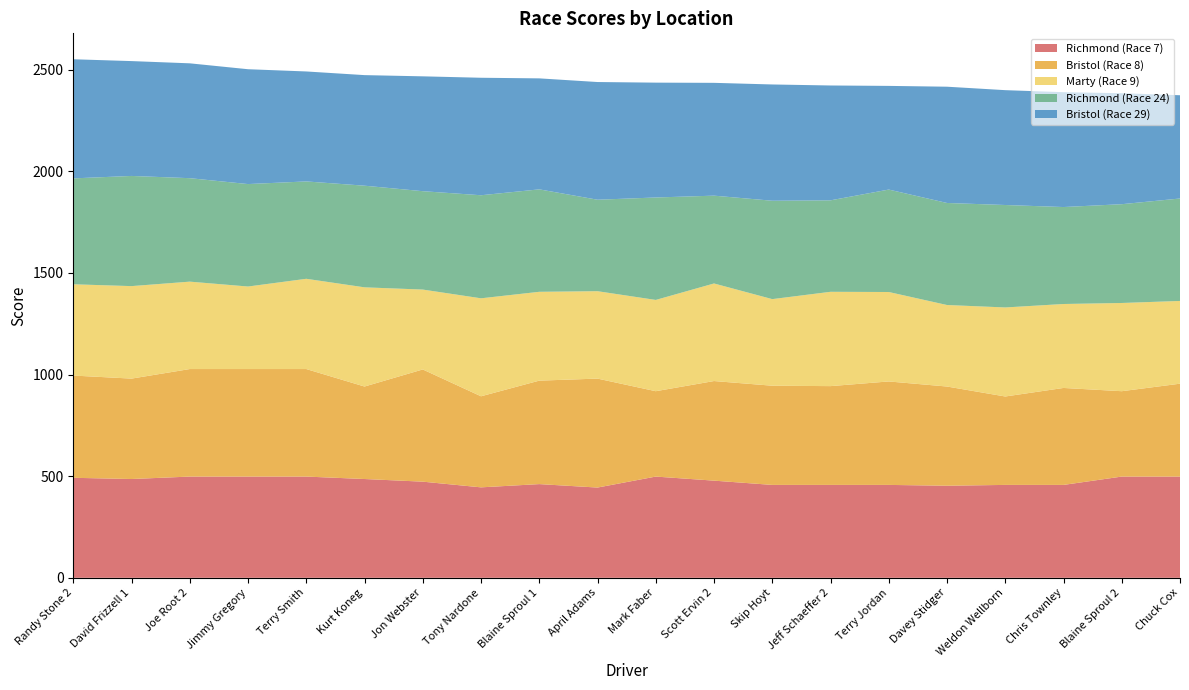

Reading left to right, transcribe all the data shown in this chart.

Richmond (Race 7): 492	486	498	498	498	486	473	445	461	444	498	478	457	457	457	453	457	457	498	498
Bristol (Race 8): 503	494	529	529	529	455	552	448	509	536	420	490	488	486	509	488	435	477	420	457
Marty (Race 9): 449	455	430	406	444	488	393	482	437	430	449	480	426	464	440	401	438	413	434	407
Richmond (Race 24): 521	542	509	504	479	500	484	507	504	450	504	432	484	450	504	502	504	477	486	504
Bristol (Race 29): 586	565	565	565	541	544	565	578	546	579	565	555	572	565	510	572	565	565	546	508